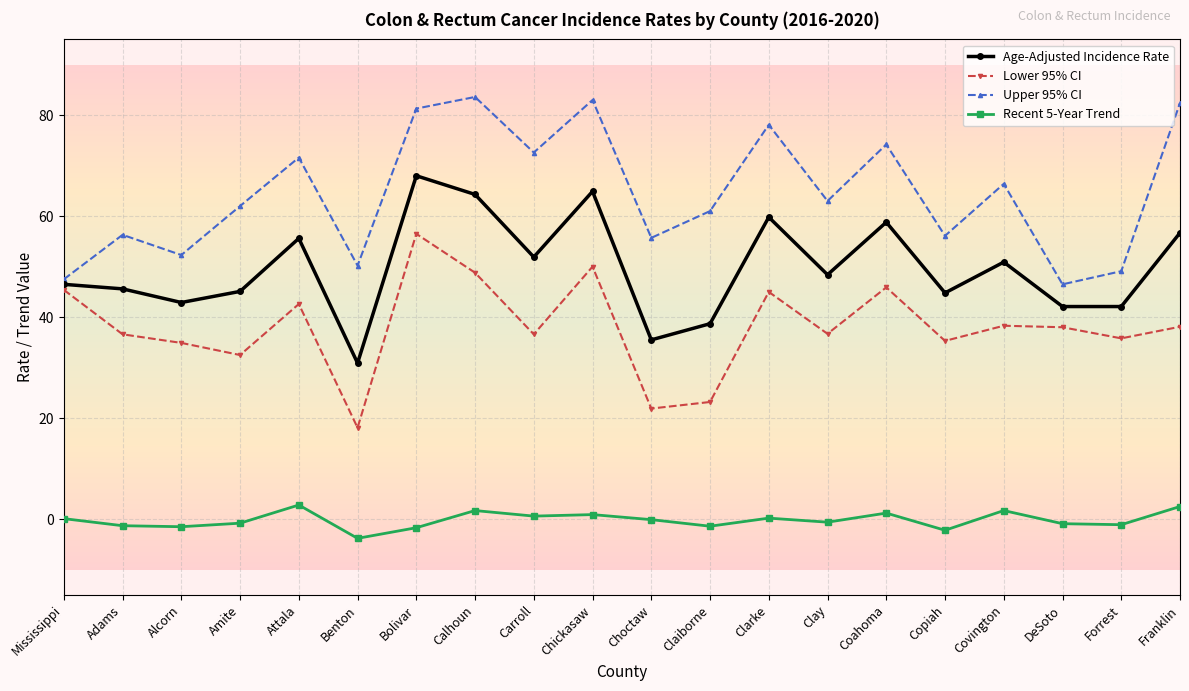

At which category does Lower 95% CI reach its first local peak?

Attala